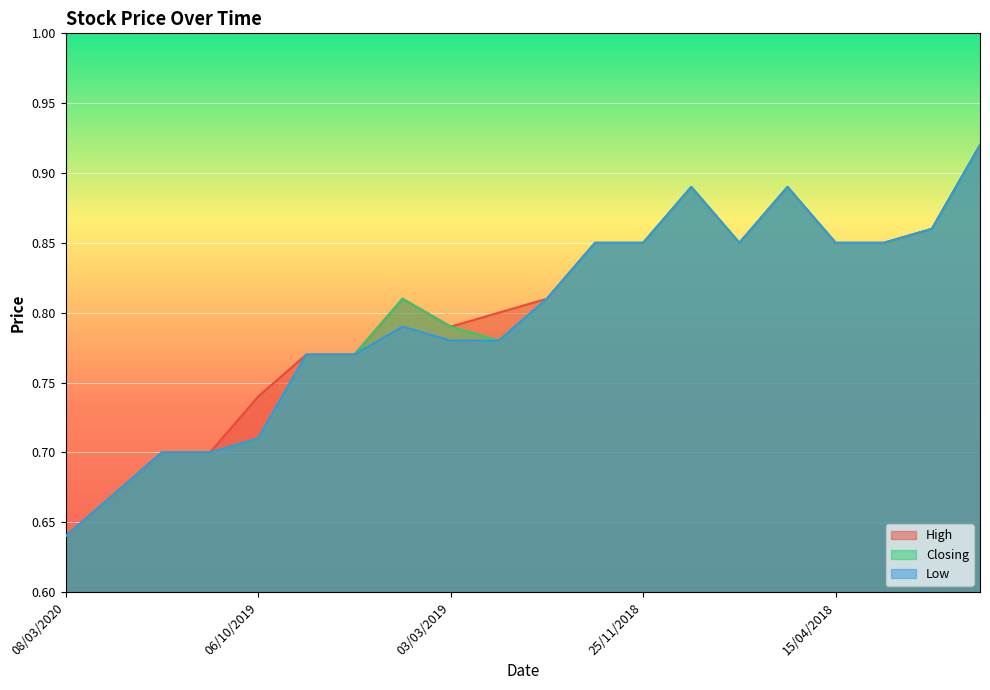

Rank the series by their maximum value, from lowest to highest.

High, Closing, Low